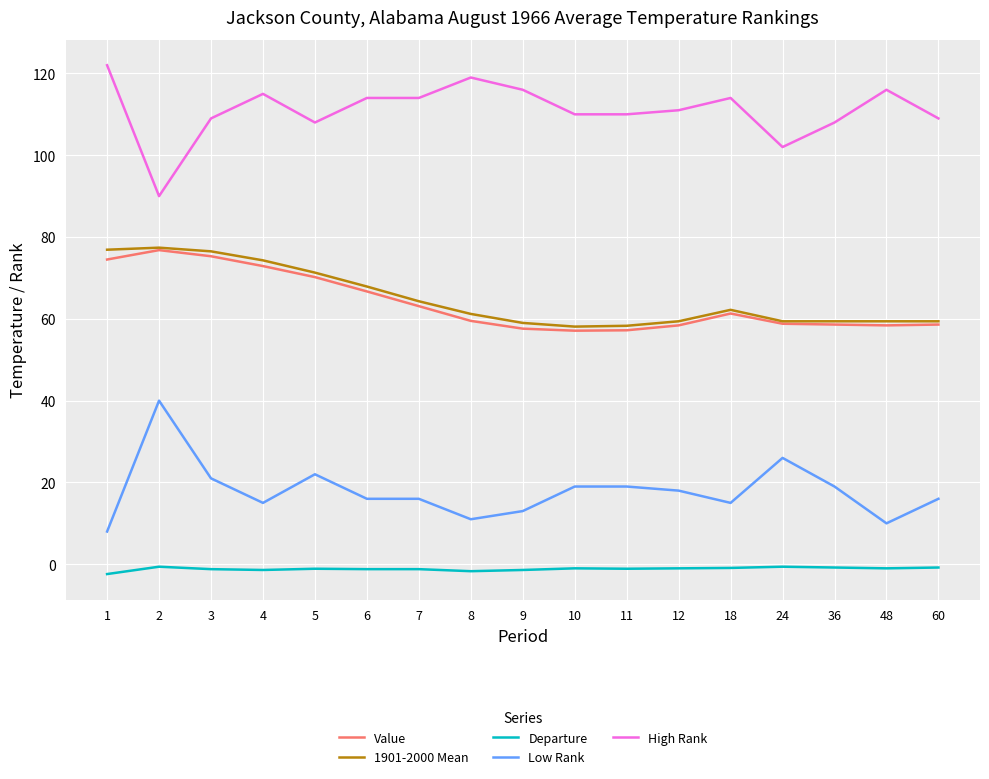

Is this an area chart (filled region under the line)?

No